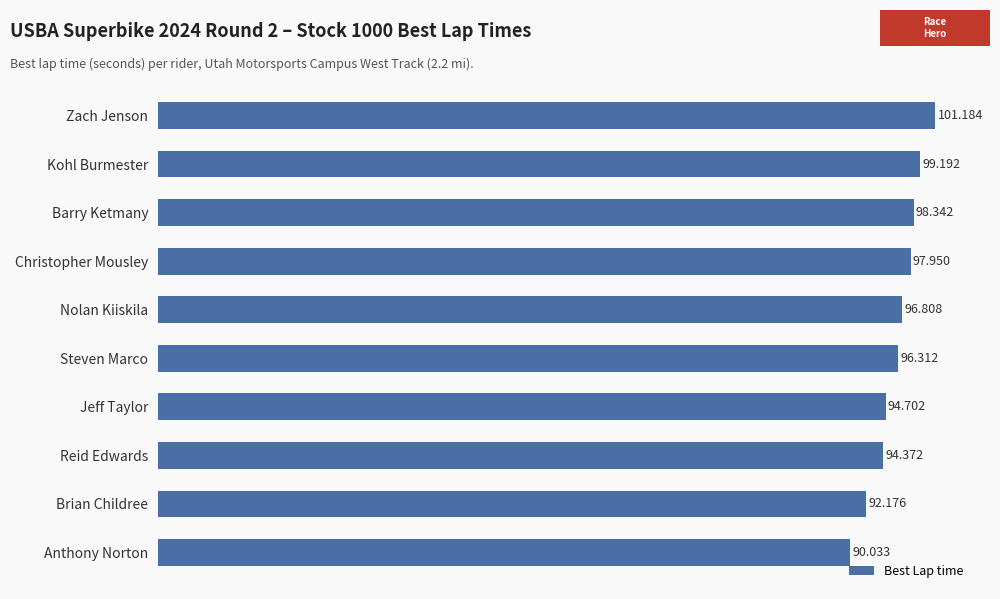

List the labels in order of value, smallest first.

Anthony Norton, Brian Childree, Reid Edwards, Jeff Taylor, Steven Marco, Nolan Kiiskila, Christopher Mousley, Barry Ketmany, Kohl Burmester, Zach Jenson